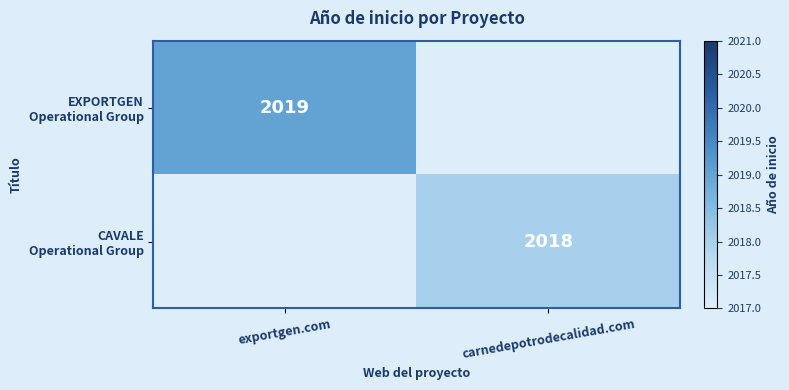

Is the value of CAVALE Operational Group at exportgen.com greater than the value of EXPORTGEN Operational Group at carnedepotrodecalidad.com?

No